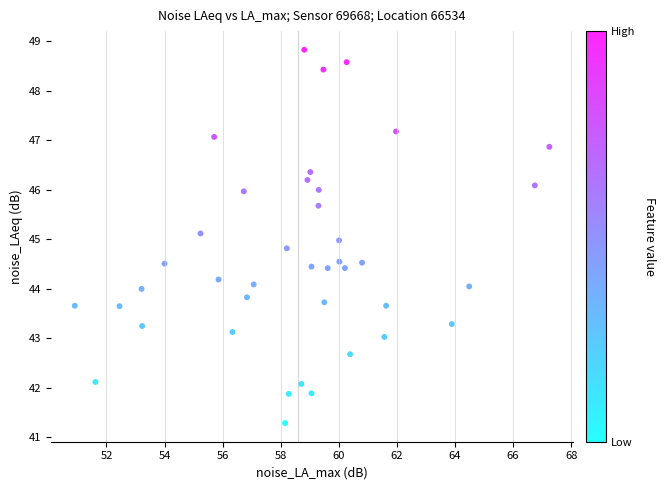

What is the range of Y values (max minus min)?

7.5